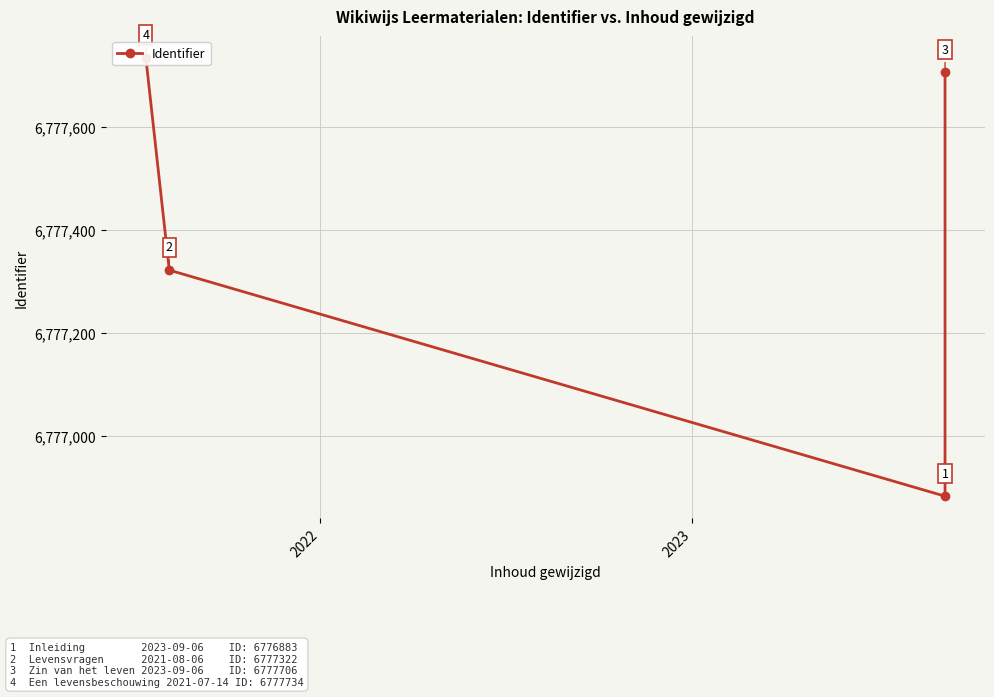

What is the greatest value displayed?

6777734